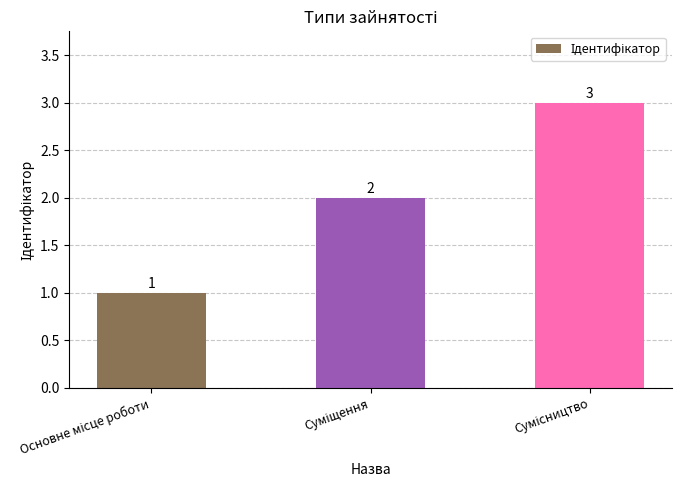

Does the chart contain stacked bars?

No